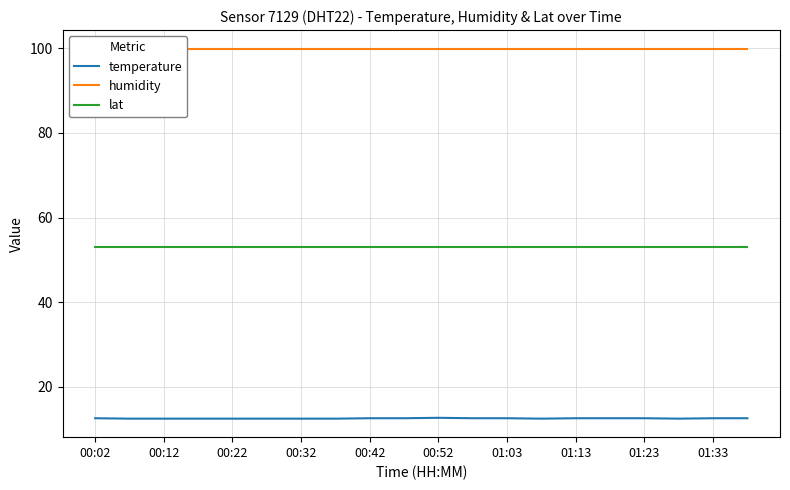

The temperature series shows 12.6 at 01:03. True or false?

True